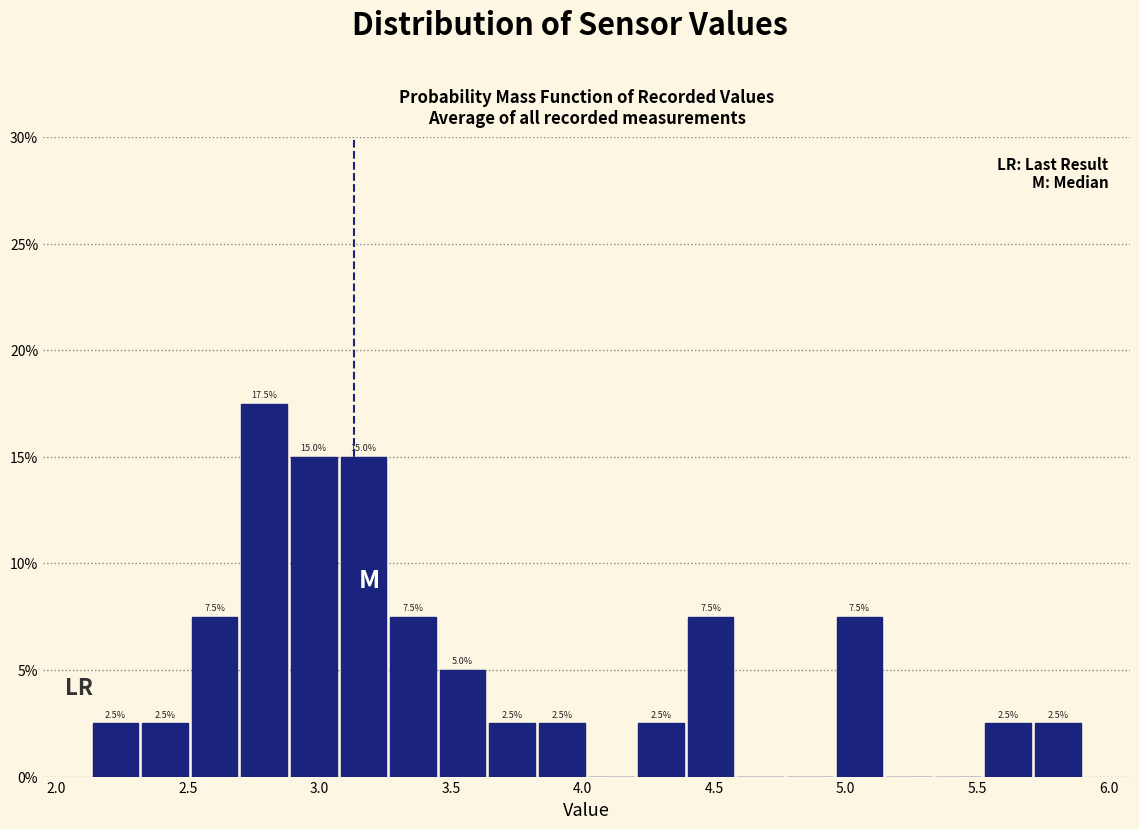

Read against the x-axis, roughly where is the centre of the tallest bar?

2.80